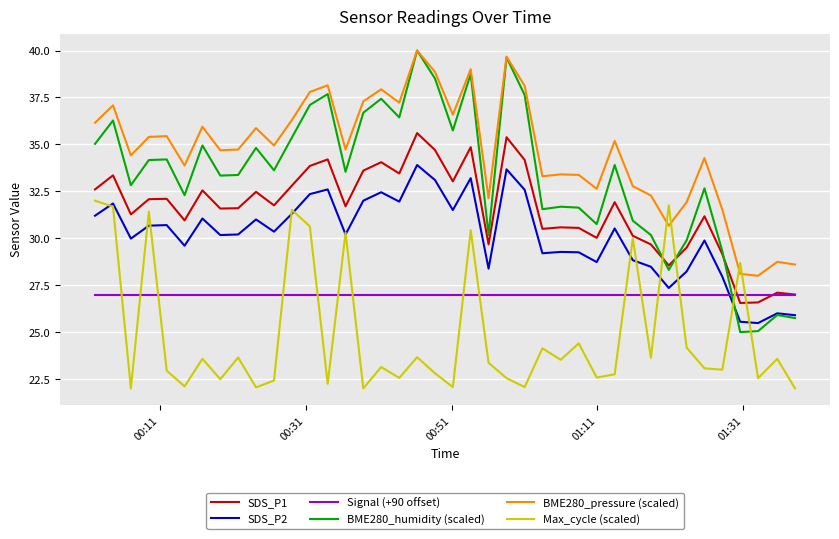

Which series has the largest range (max minus min)?

BME280_humidity (scaled)